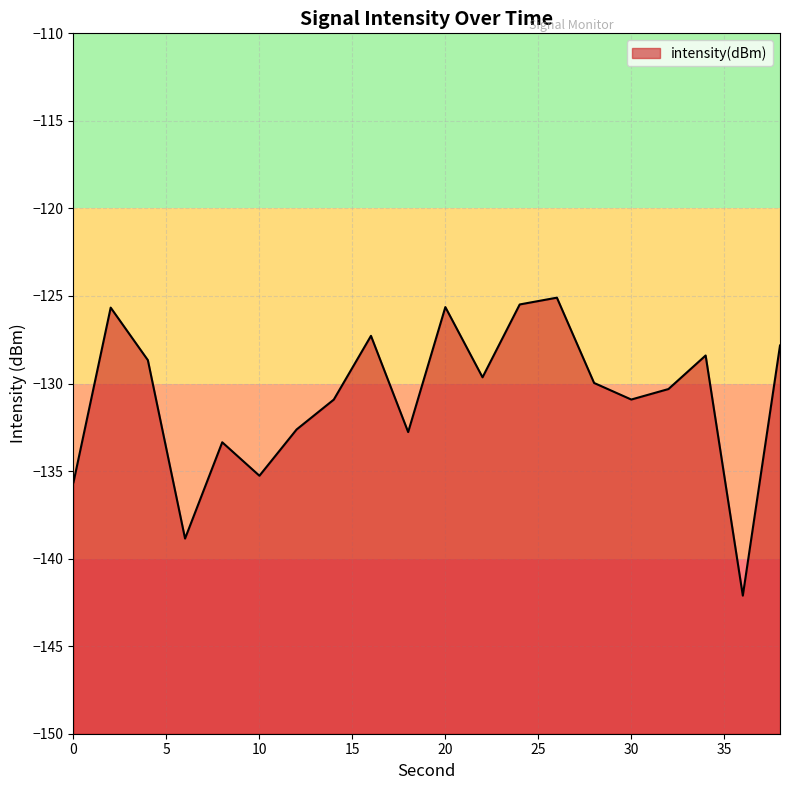

Where does the data first go above -129?

2